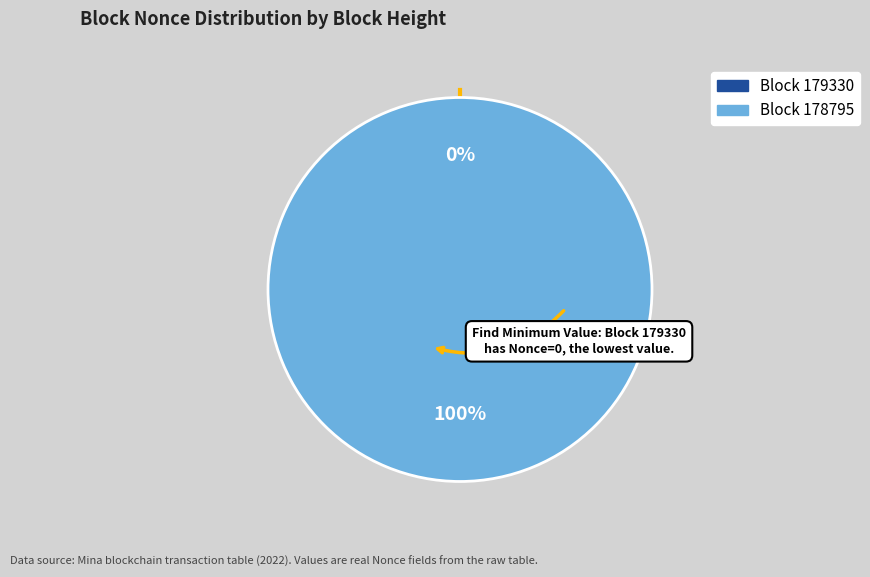

Is it true that 179330 is 0% of the pie?

True